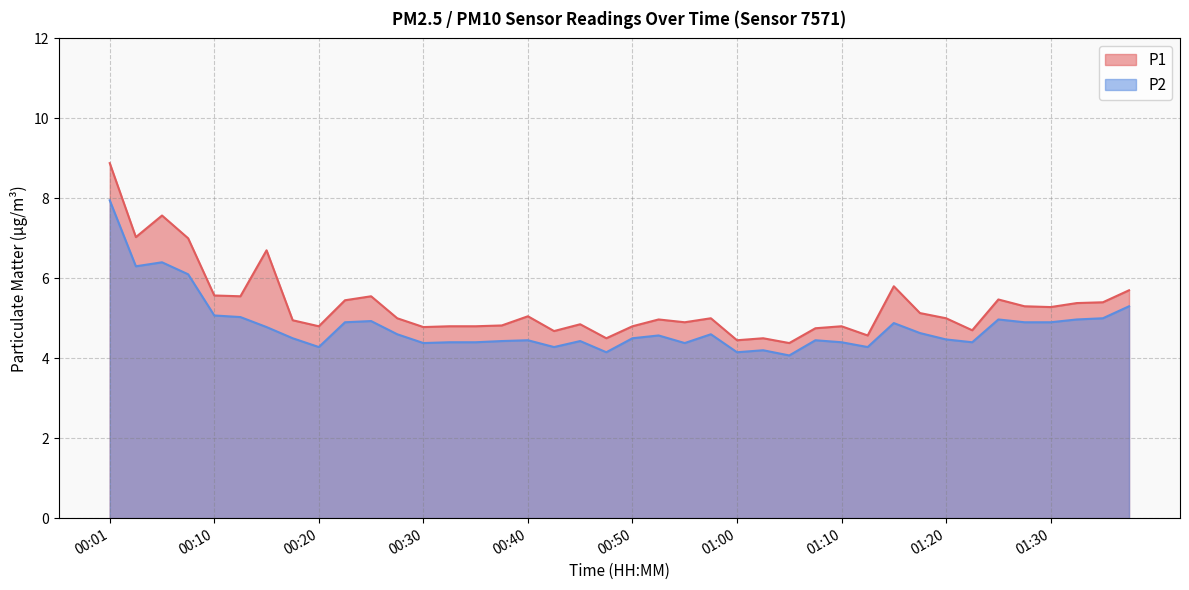

The P2 series shows 4.4 at 00:33. True or false?

True